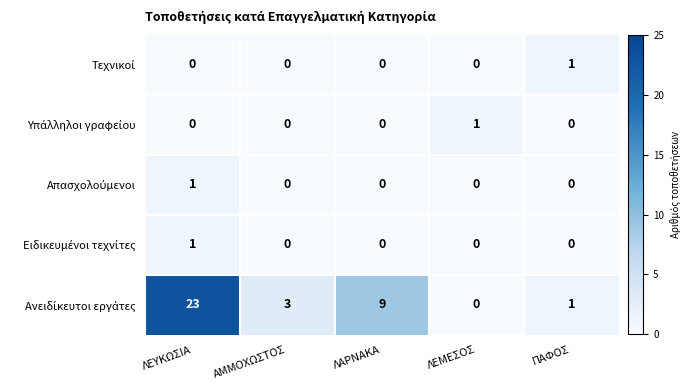

What is the spread (max minus min) of values at ΑΜΜΟΧΩΣΤΟΣ?

3